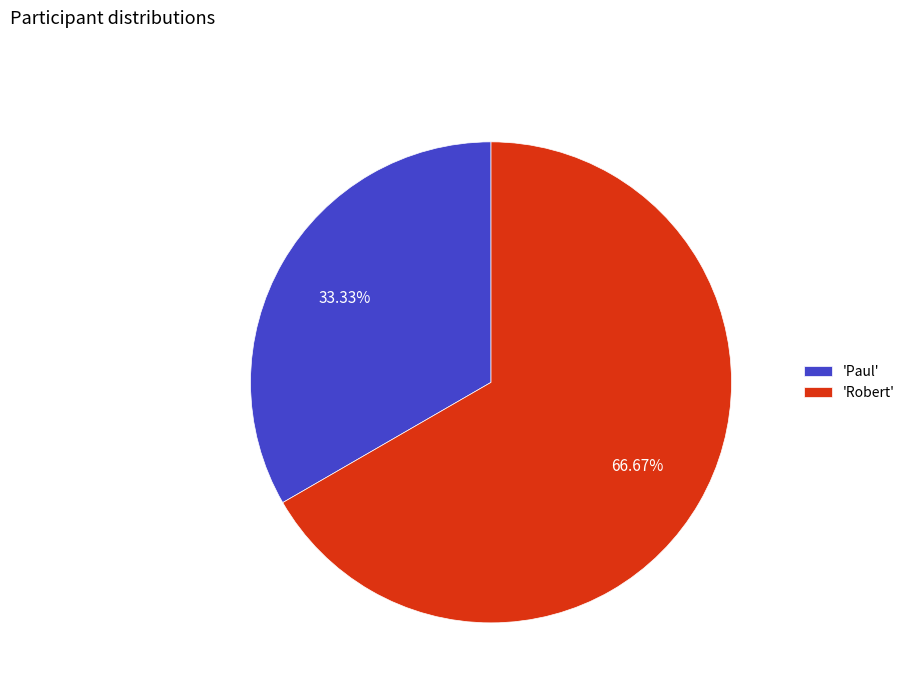

Does any single category account for the majority?

Yes